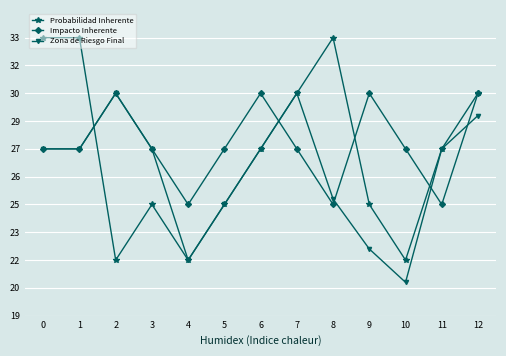

Is this an area chart (filled region under the line)?

No